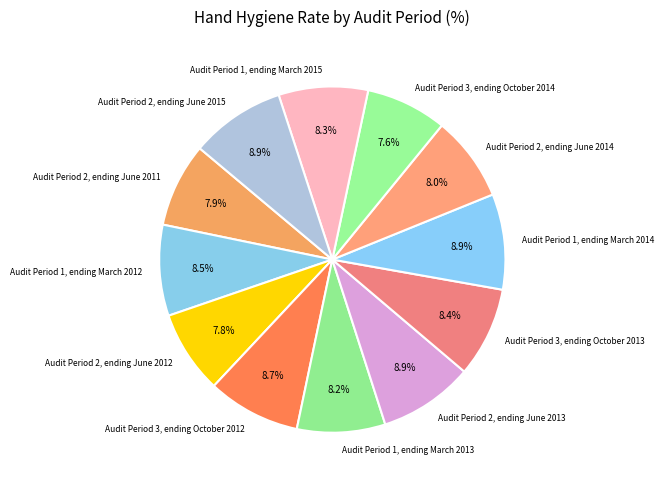

To the nearest percent, what portion does Audit Period 2, ending June 2012 represent?

8%